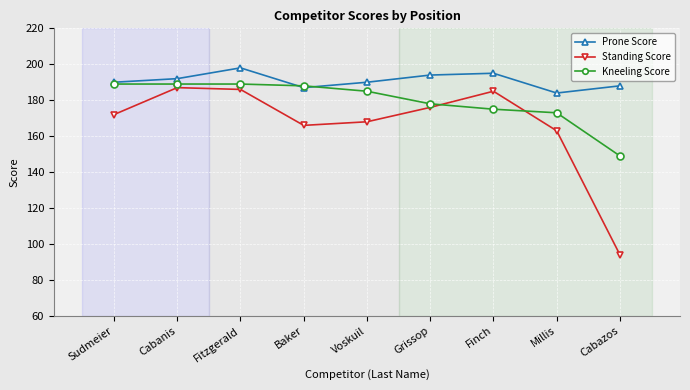

Is this an area chart (filled region under the line)?

No